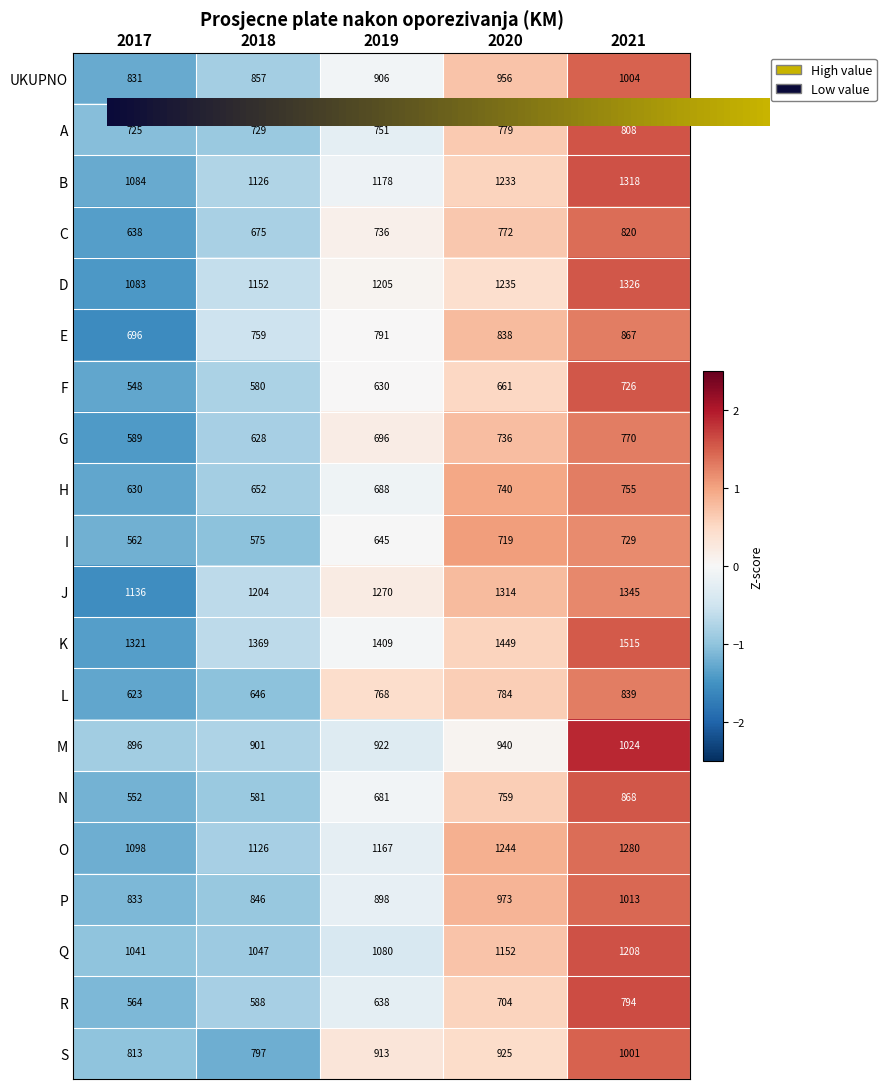

At which category does the chart reach its minimum across all series?

2017